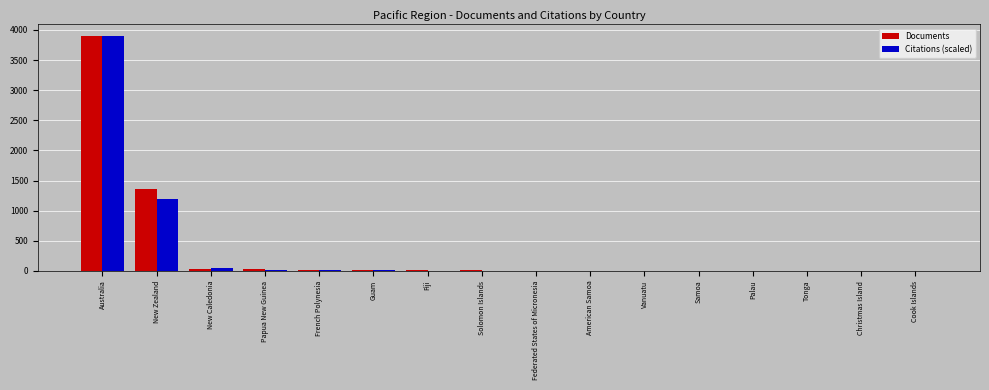

What is the total value across all series at Australia?

7792.0